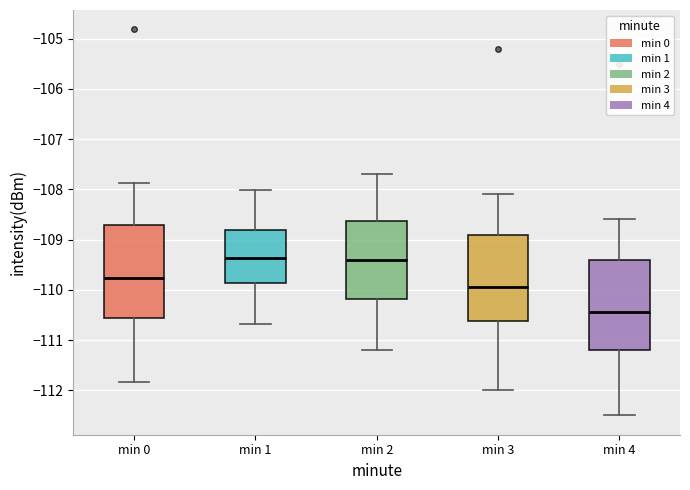

Reading left to right, read every box against the y-axis: the position of its median line, the range the box covers, and the ends of its whiskers. The values are not printed on the chart, so give them approximately, as read against the axis.

min 0: median -109.8, box -110.6 to -108.7, whiskers -111.8 to -107.9
min 1: median -109.4, box -109.9 to -108.8, whiskers -110.7 to -108.0
min 2: median -109.4, box -110.2 to -108.6, whiskers -111.2 to -107.7
min 3: median -109.9, box -110.6 to -108.9, whiskers -112.0 to -108.1
min 4: median -110.4, box -111.2 to -109.4, whiskers -112.5 to -108.6